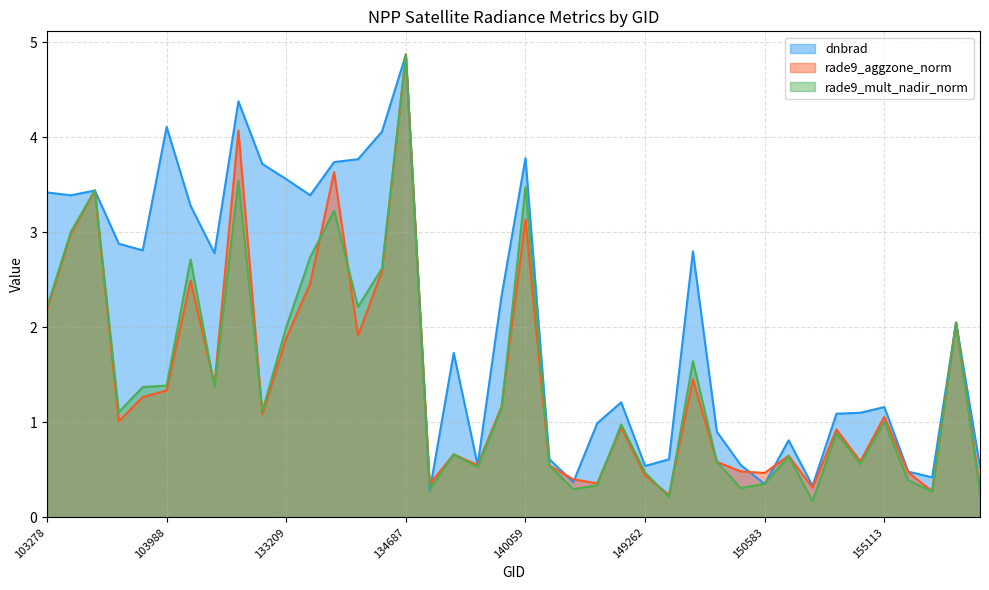

Between which two adjacent categories do dnbrad and rade9_mult_nadir_norm first intersect?

103396 and 103515